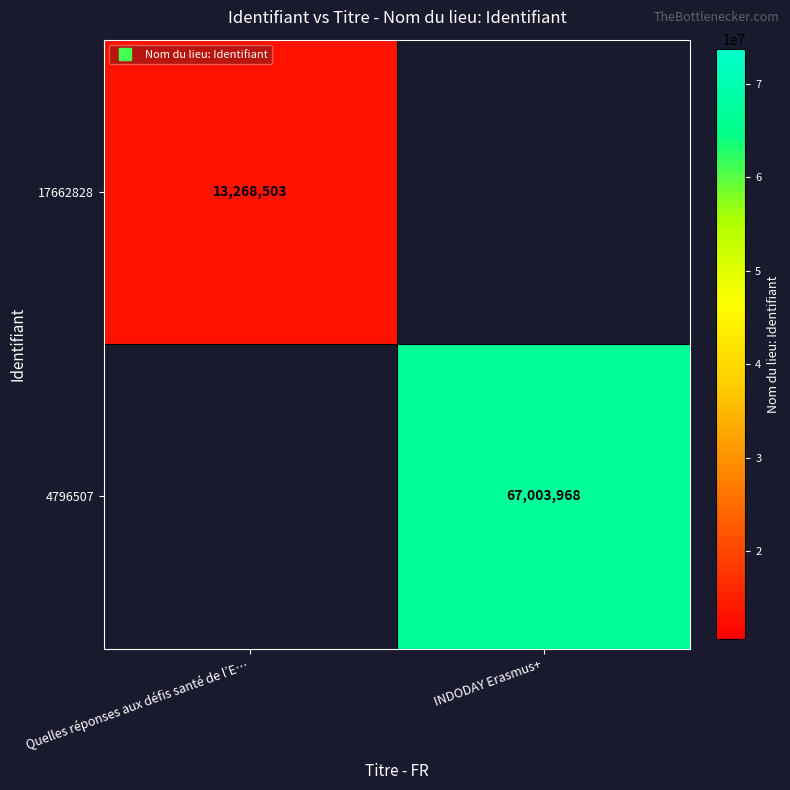

Is the value of 17662828 at Quelles réponses aux défis santé de l’E… greater than the value of 4796507 at INDODAY Erasmus+?

No